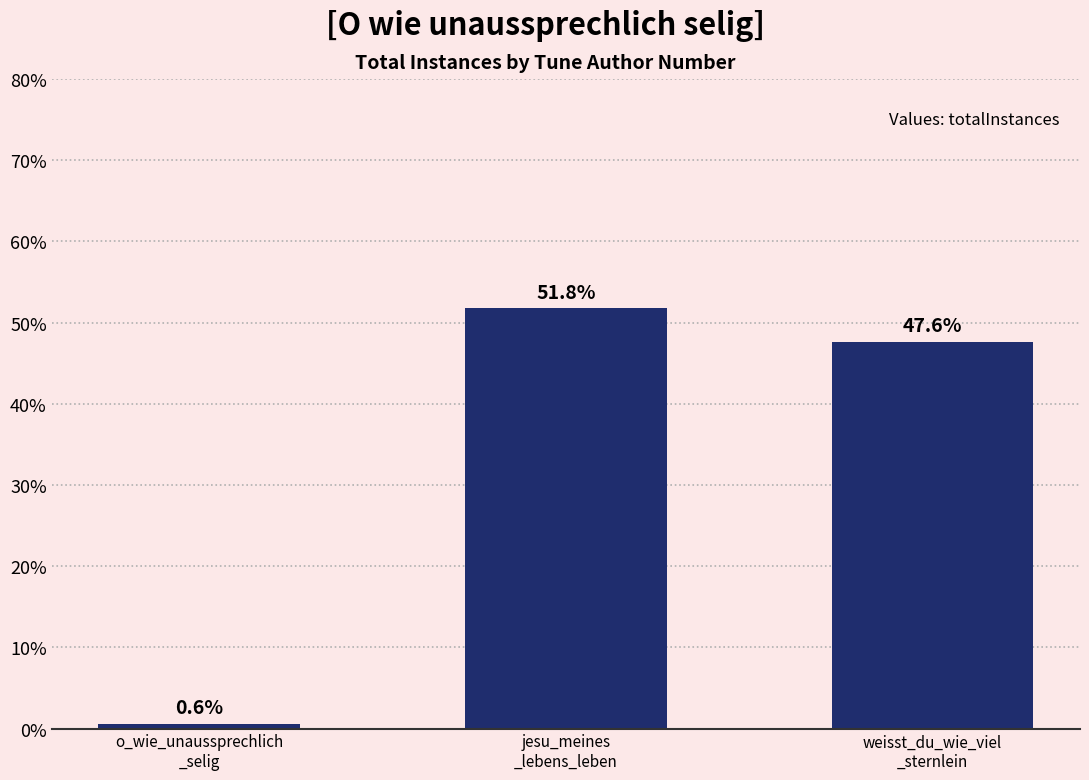

Where is the data nearest to the value 26?

weisst_du_wie_viel
_sternlein